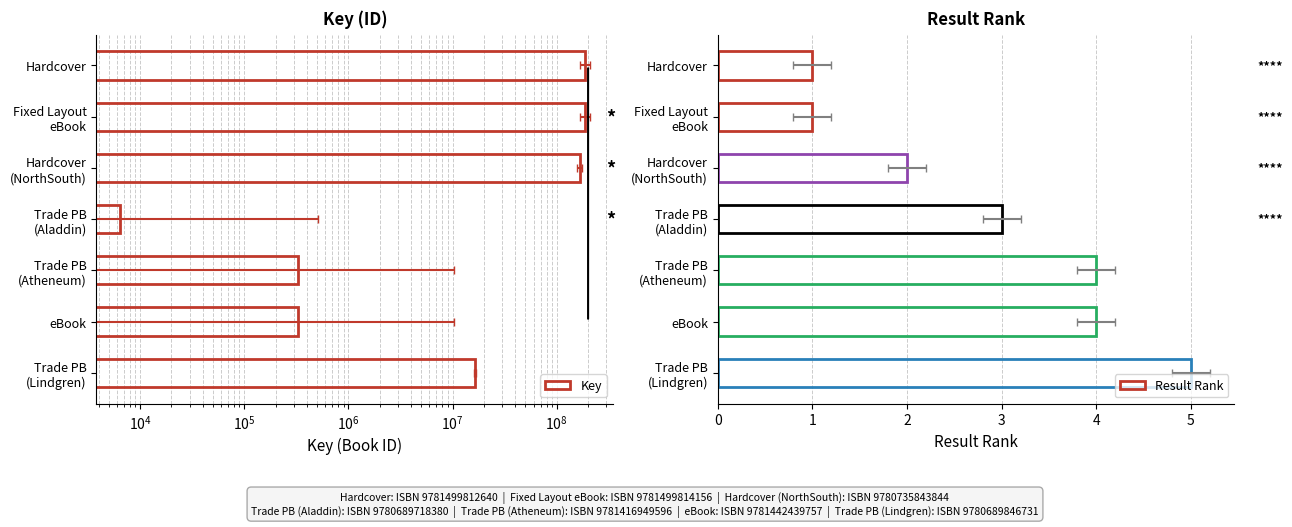

Is the value of Result Rank at eBook greater than the value of Key at Fixed Layout eBook?

No